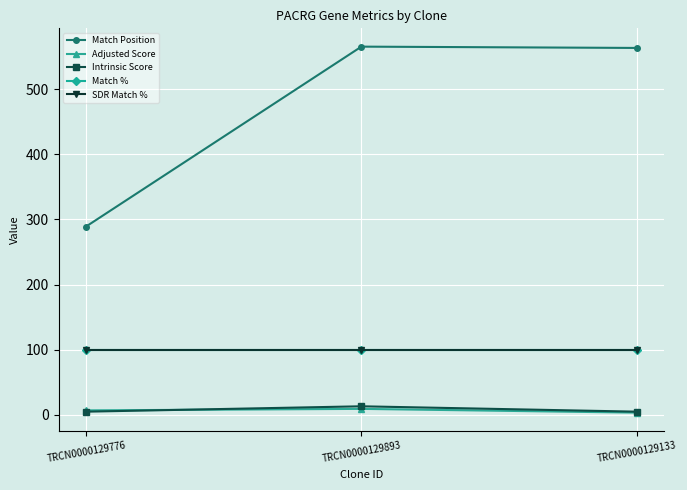

Is this an area chart (filled region under the line)?

No